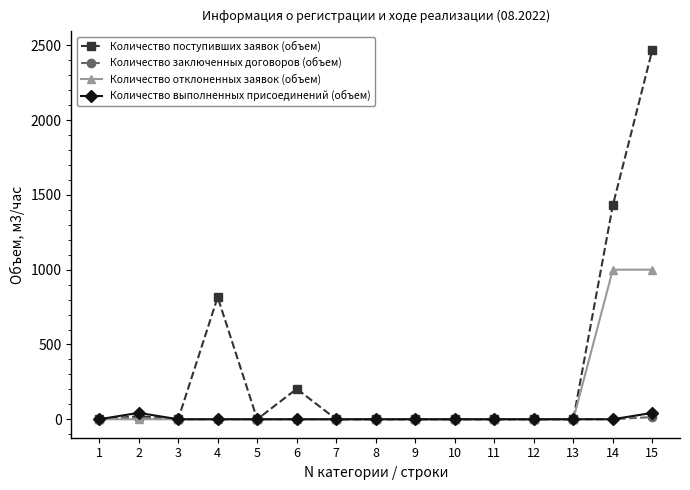

What is the value of the Количество поступивших заявок (объем) point at the 6th from the left?

203.2